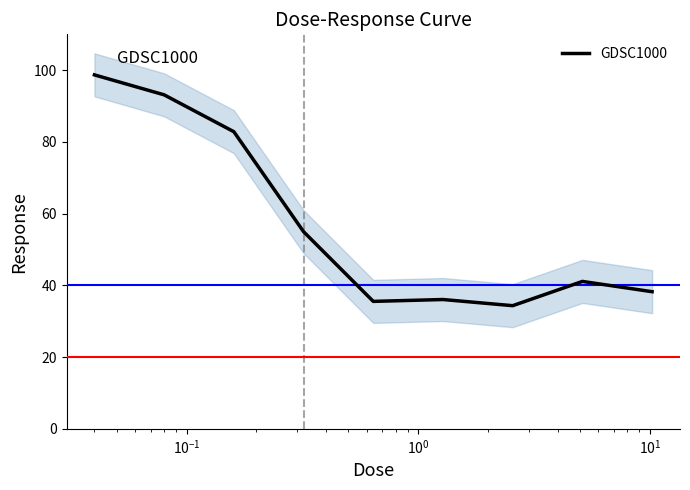

What is the maximum value for GDSC1000?

98.7